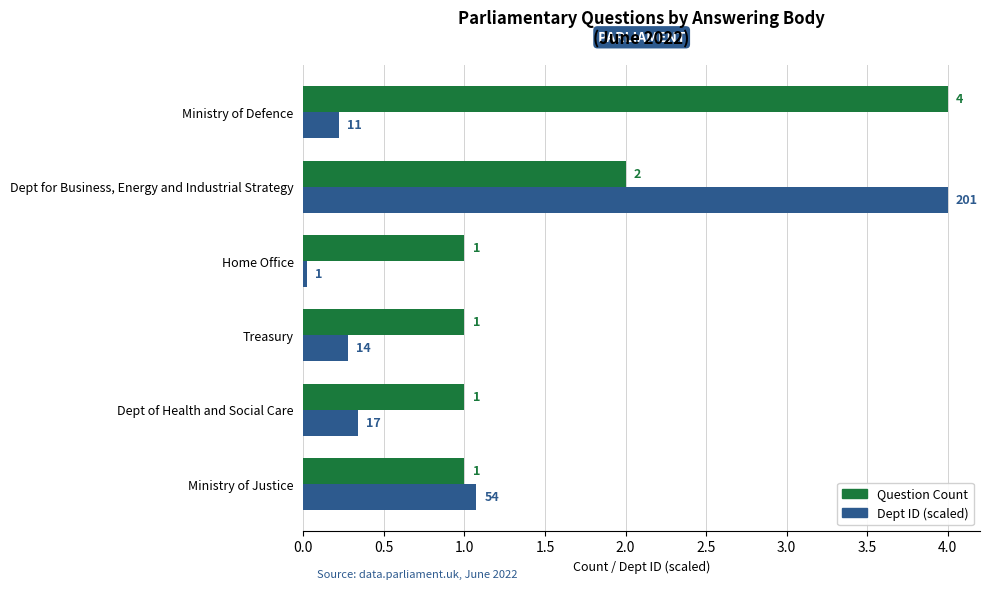

At how many categories does at least one series exceed 0?

6